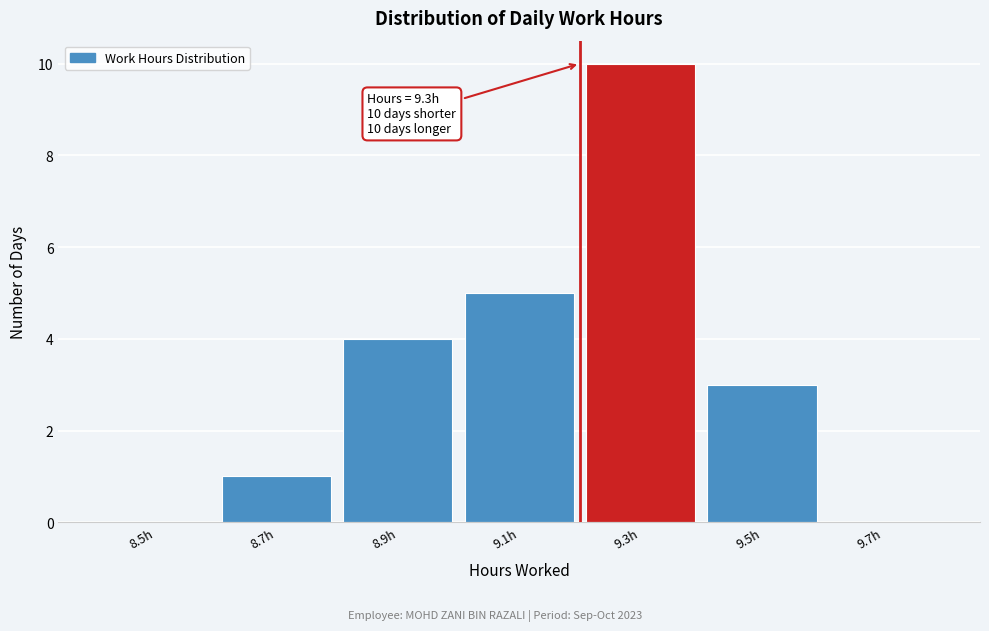

Reading left to right, list all the values displayed in this chart.

8.5h=0	8.7h=1	8.9h=4	9.1h=5	9.3h=10	9.5h=3	9.7h=0